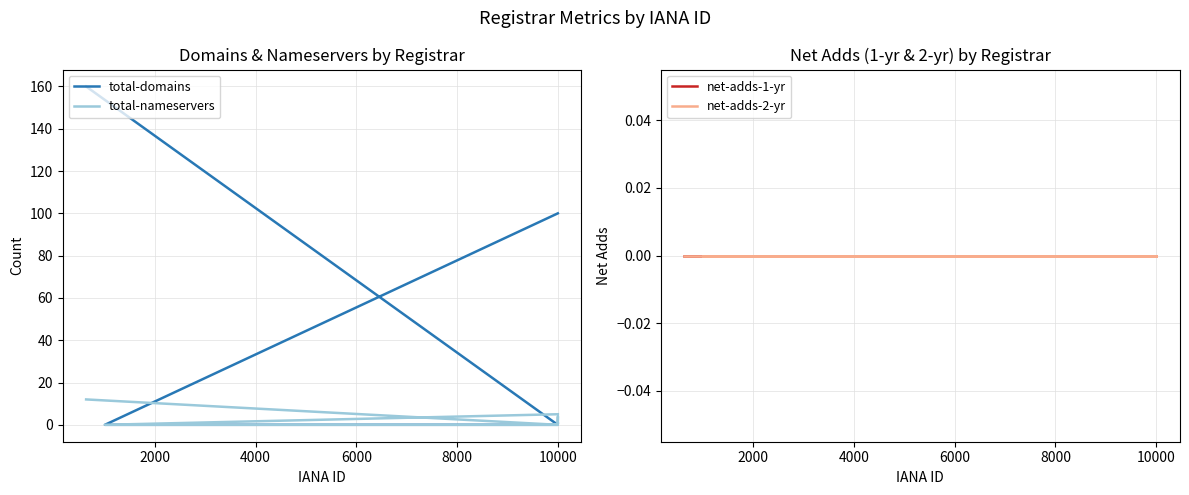

How many lines are shown in the chart?

4